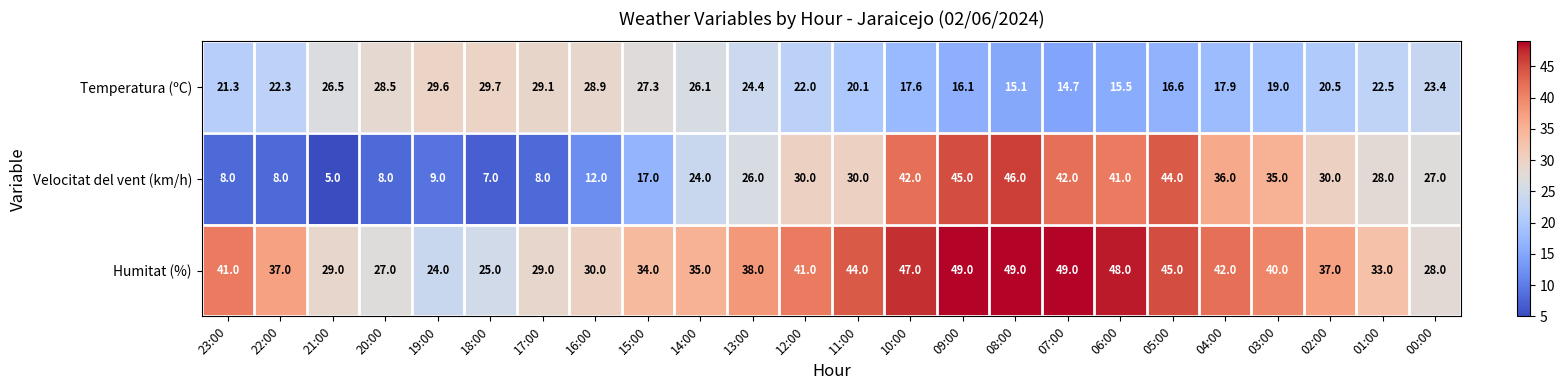

At which category does the chart reach its minimum across all series?

21:00